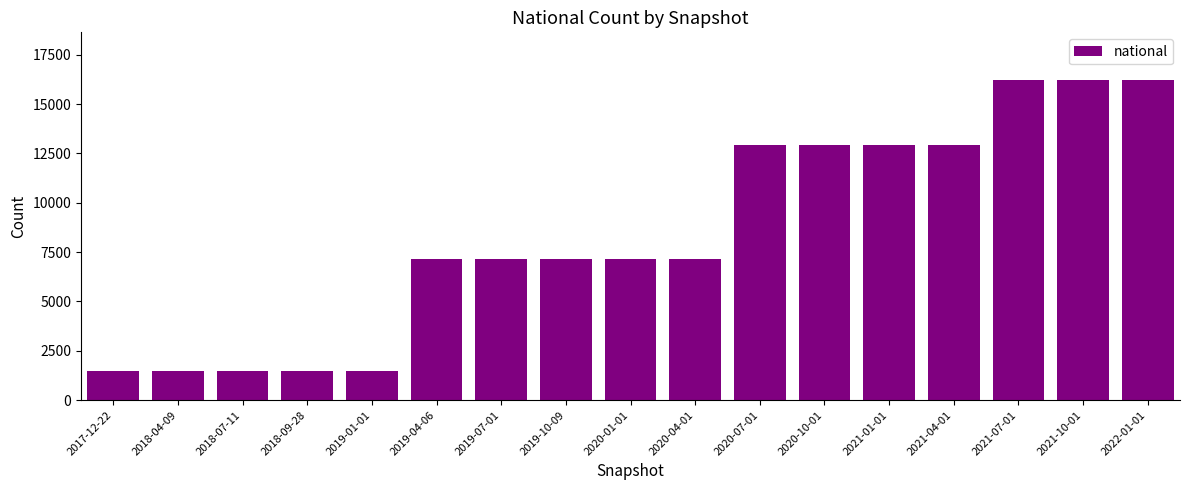

Approximately how many times larger is the value at 2017-12-22 compared to 2020-07-01?

0.1